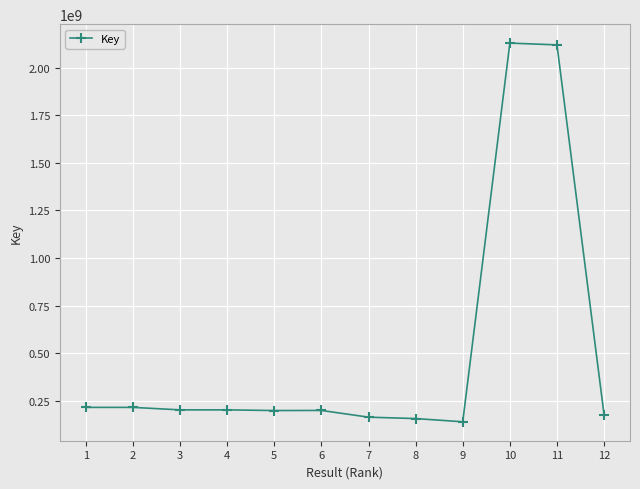

Between 6 and 7, which is larger?

6